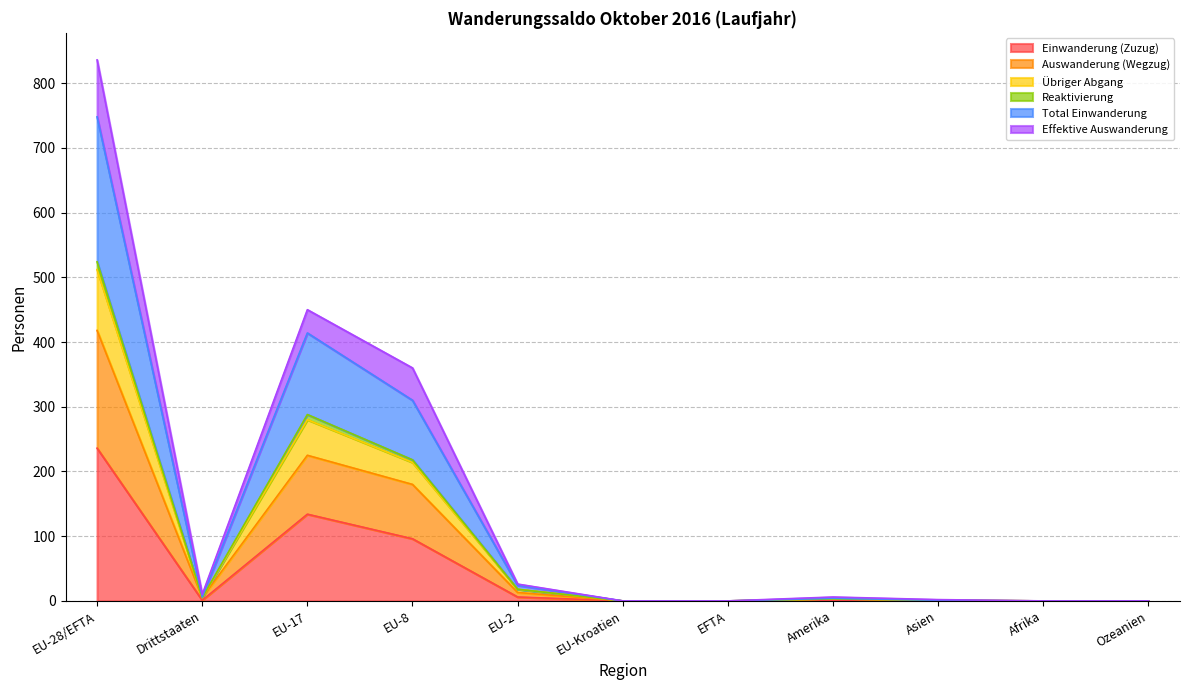

The Total Einwanderung series shows -176 at EU-Kroatien. True or false?

False